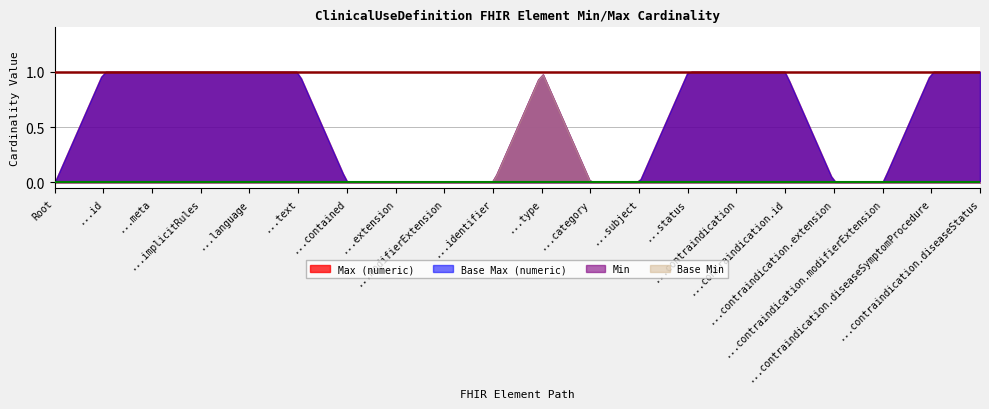

Reading left to right, transcribe all the data shown in this chart.

Min: 0	0	0	0	0	0	0	0	0	0	1	0	0	0	0	0	0	0	0	0
Base Min: 0	0	0	0	0	0	0	0	0	0	1	0	0	0	0	0	0	0	0	0
Max (numeric): 0	1	1	1	1	1	0	0	0	0	1	0	0	1	1	1	0	0	1	1
Base Max (numeric): 0	1	1	1	1	1	0	0	0	0	1	0	0	1	1	1	0	0	1	1